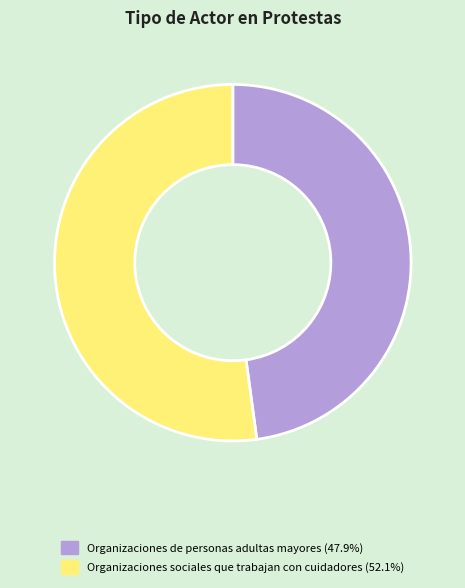

Is it true that Organizaciones sociales que trabajan con cuidadores is 52% of the pie?

True